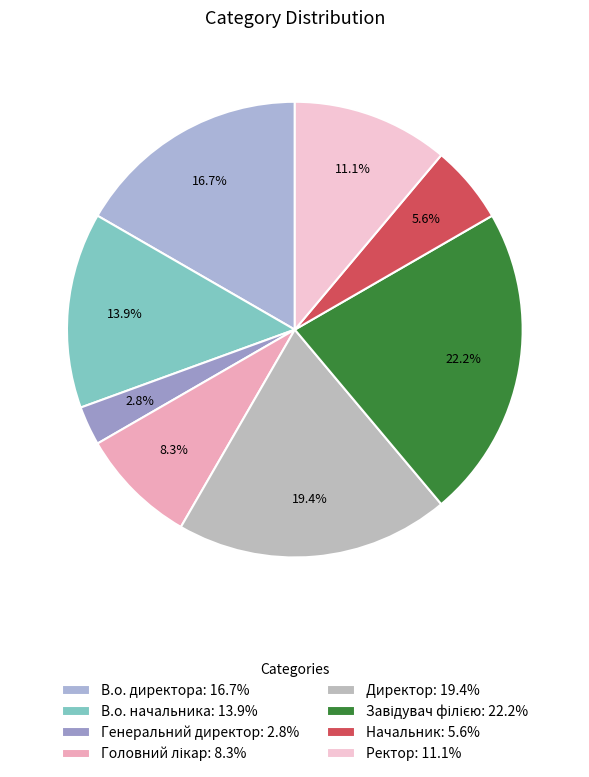

Rank the categories by value from highest to lowest.

Завідувач філією, Директор, В.о. директора, В.о. начальника, Ректор, Головний лікар, Начальник, Генеральний директор